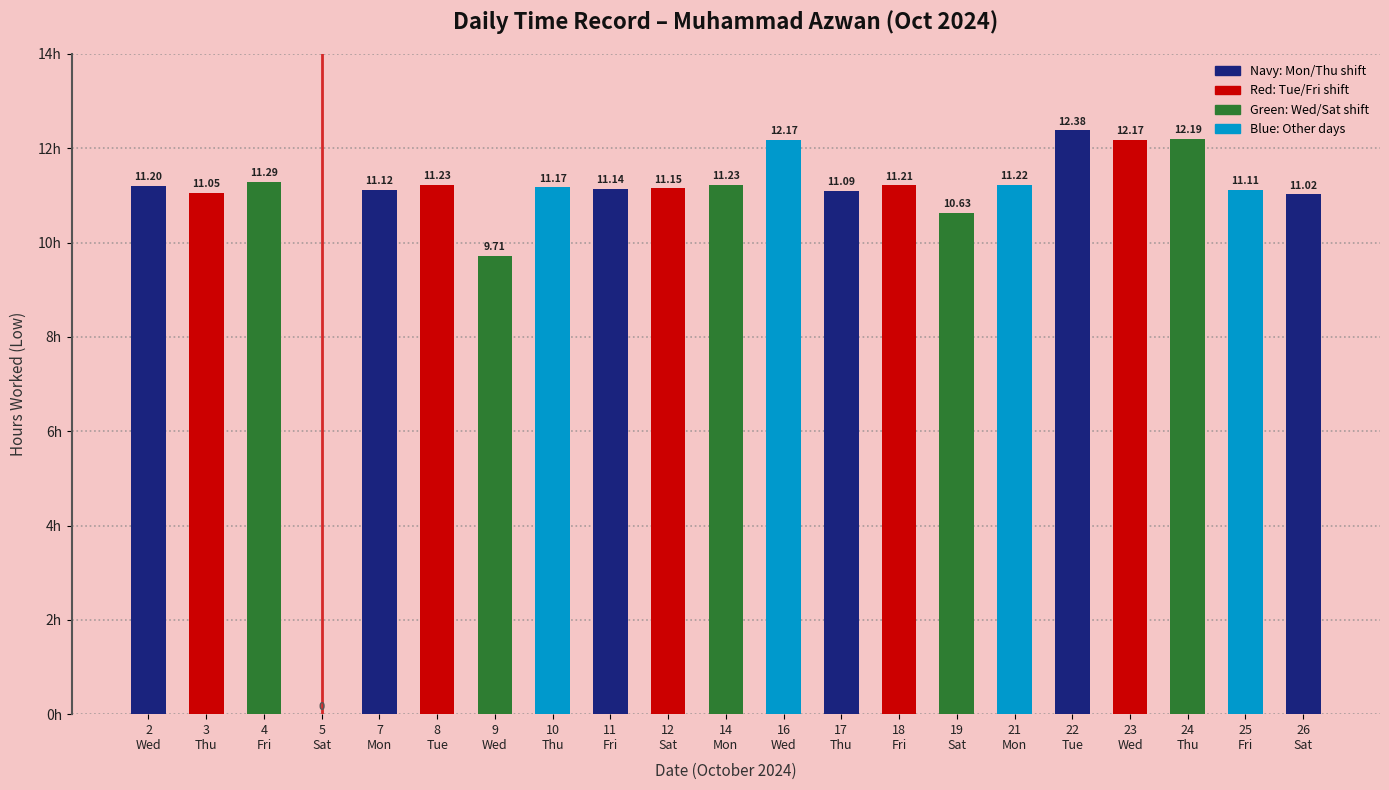

Reading left to right, list all the values displayed in this chart.

2
Wed=11.2	3
Thu=11.1	4
Fri=11.3	5
Sat=0.0	7
Mon=11.1	8
Tue=11.2	9
Wed=9.7	10
Thu=11.2	11
Fri=11.1	12
Sat=11.2	14
Mon=11.2	16
Wed=12.2	17
Thu=11.1	18
Fri=11.2	19
Sat=10.6	21
Mon=11.2	22
Tue=12.4	23
Wed=12.2	24
Thu=12.2	25
Fri=11.1	26
Sat=11.0